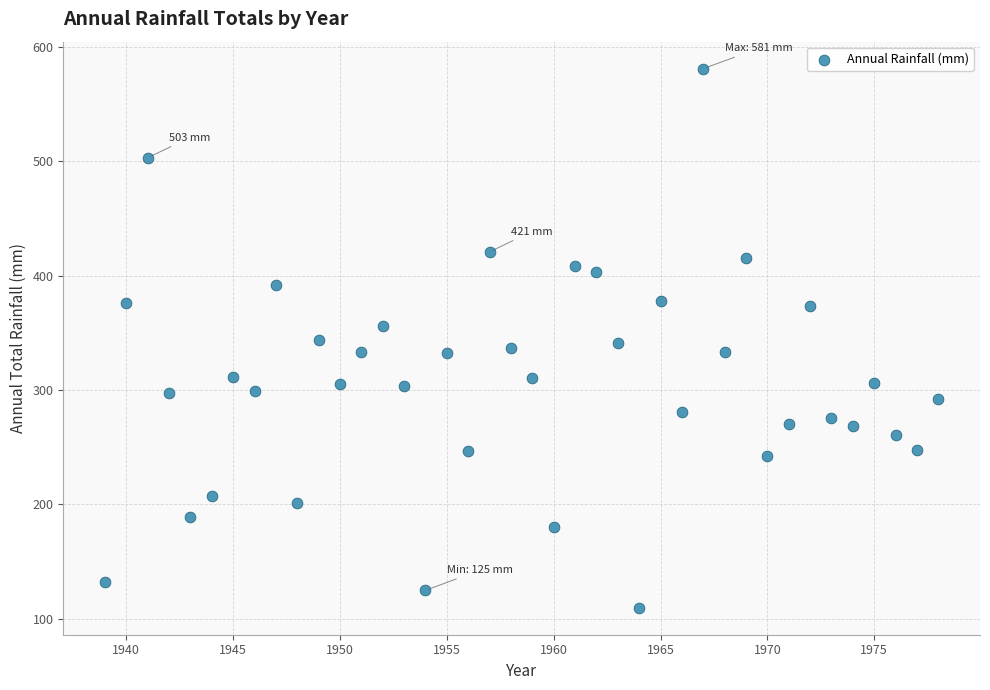

What is the range of X values (max minus min)?

39.0